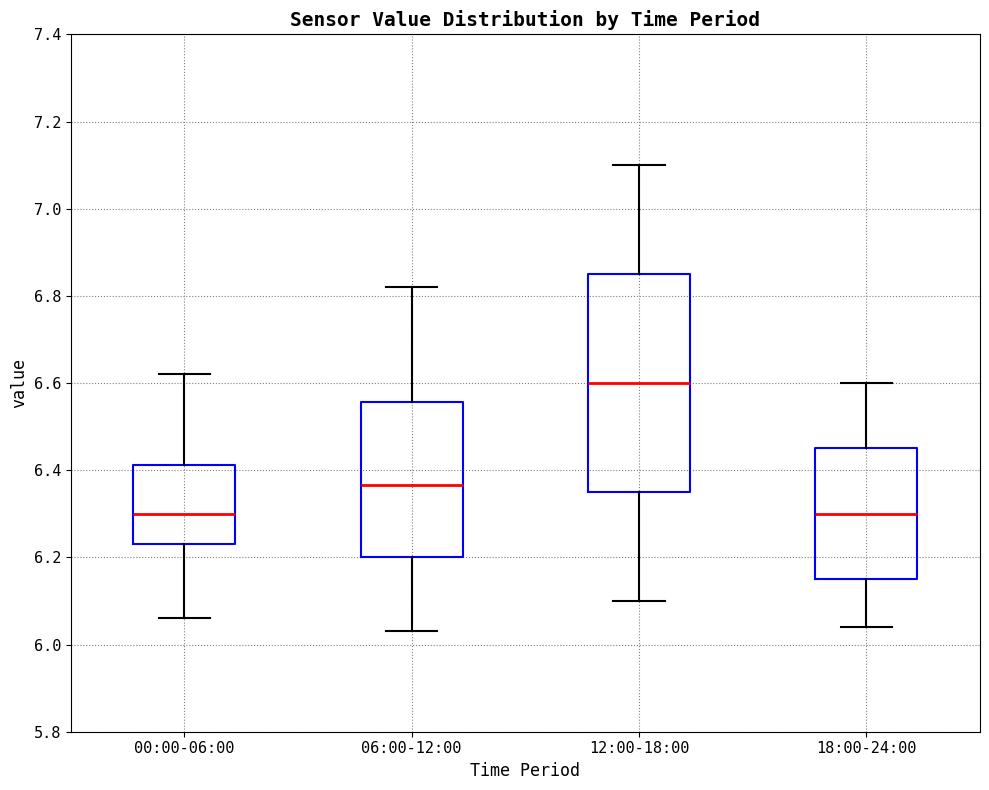

Reading left to right, transcribe this box plot: for each box, give where its median line is, the range the box spans, and where its two whiskers end, as read against the y-axis. The values are not printed on the chart, so give them approximately, as read against the axis.

00:00-06:00: median 6.30, box 6.24 to 6.42, whiskers 6.06 to 6.62
06:00-12:00: median 6.36, box 6.20 to 6.56, whiskers 6.04 to 6.82
12:00-18:00: median 6.60, box 6.36 to 6.86, whiskers 6.10 to 7.10
18:00-24:00: median 6.30, box 6.16 to 6.46, whiskers 6.04 to 6.60